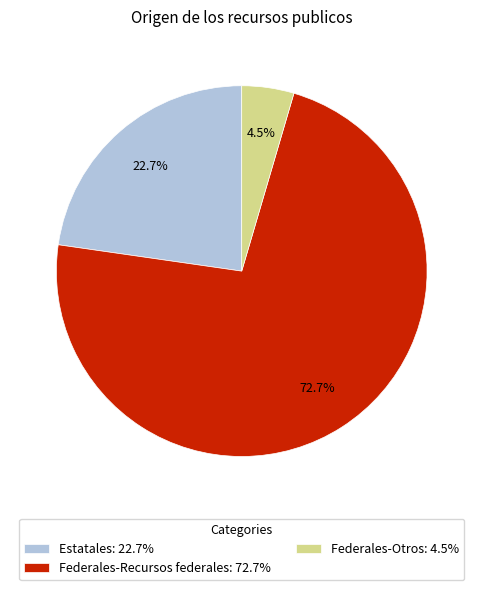

To the nearest percent, what is the difference between the largest and smallest slice percentages?

68%